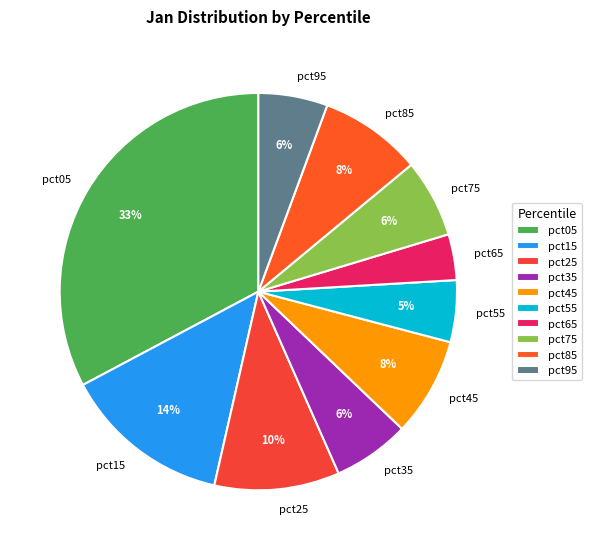

The pct75 slice represents 6% of the pie. True or false?

True